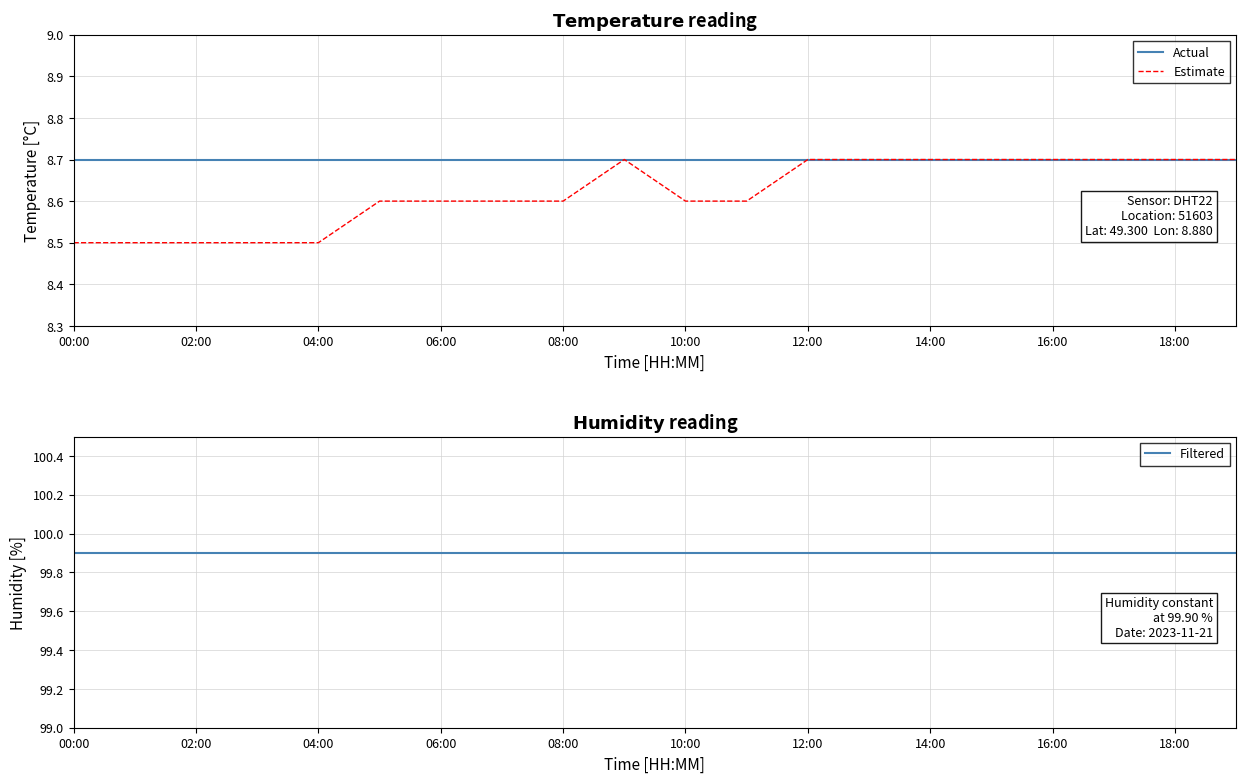

The value of Estimate at 02:00 is 2.3. True or false?

False